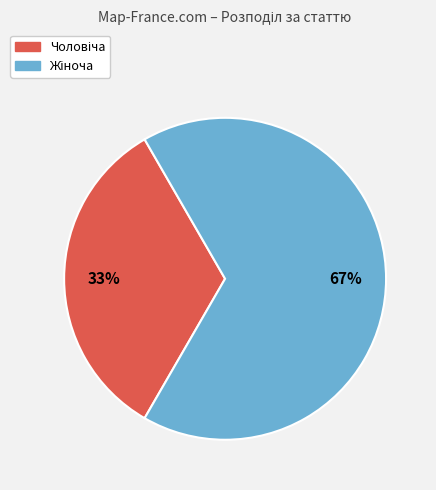

To the nearest percent, what is the average slice percentage?

50%